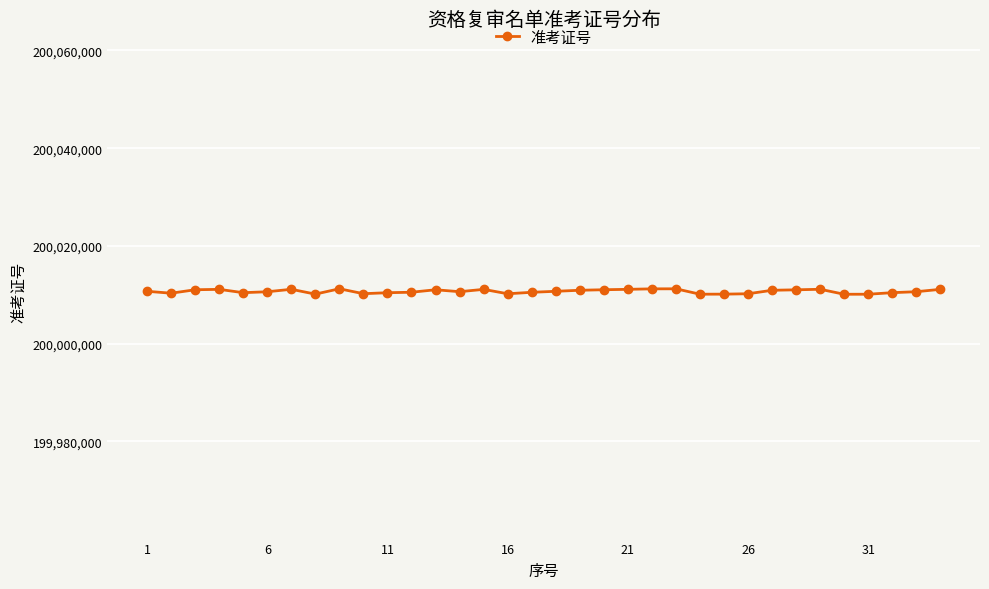

True or false: there are more than 1 points higher than both neighbors.

True